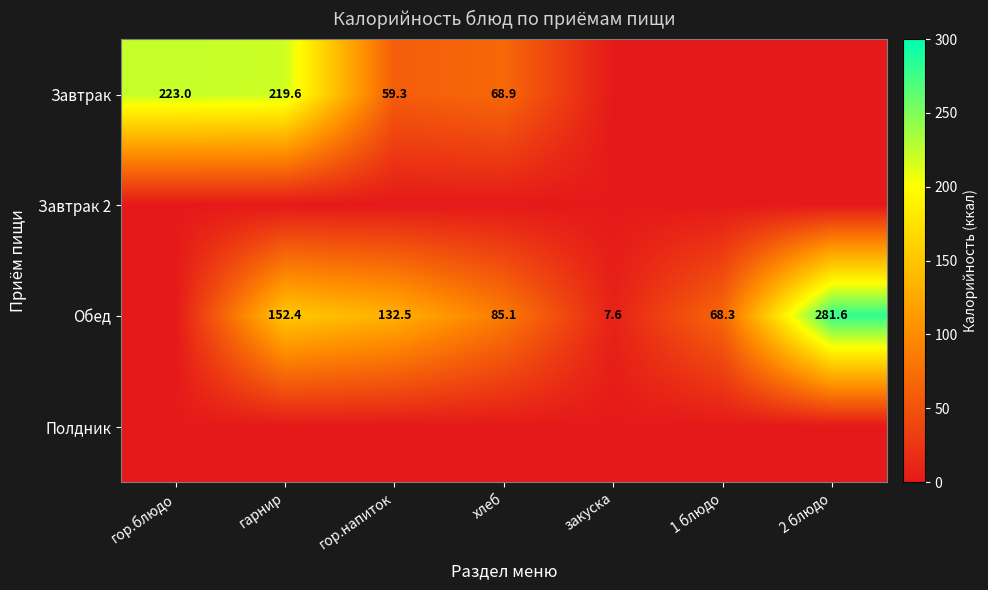

Is it true that Завтрак equals 59.3 at гор.напиток?

True